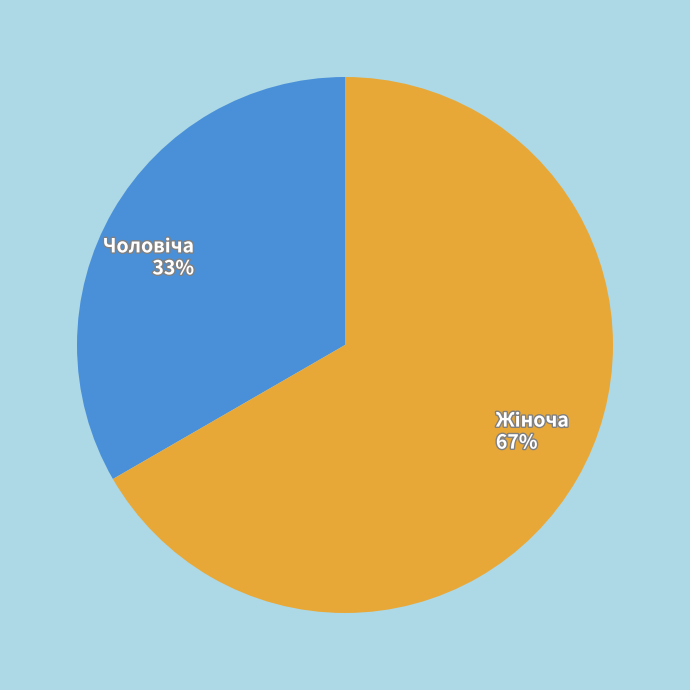

To the nearest percent, what is the average slice percentage?

50%